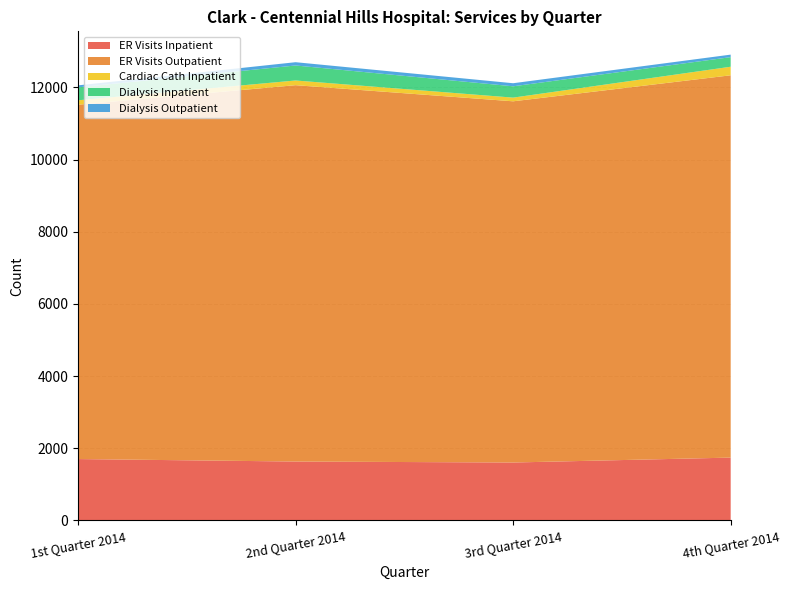

Reading right to left, what are all the values shown in this chart?

ER Visits Inpatient: 1740	1604	1631	1700
ER Visits Outpatient: 10597	10012	10432	9821
Cardiac Cath Inpatient: 237	102	130	123
Dialysis Inpatient: 266	314	416	359
Dialysis Outpatient: 70	85	91	55